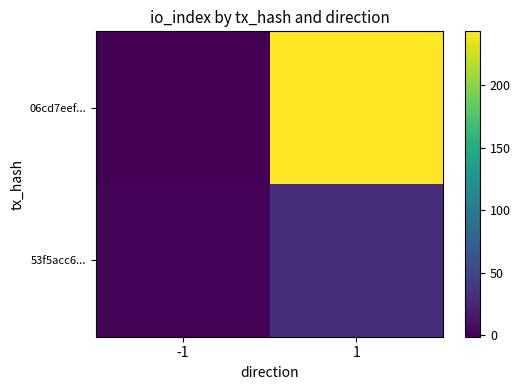

What is the difference between the highest and lowest values at -1?

2